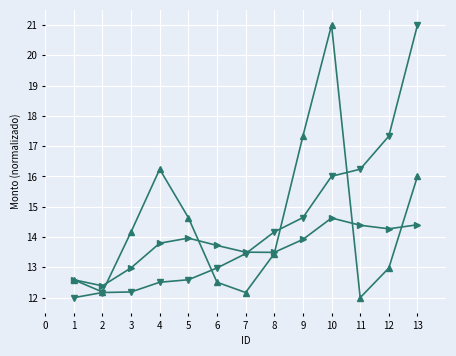

What is the greatest value displayed?

21.0